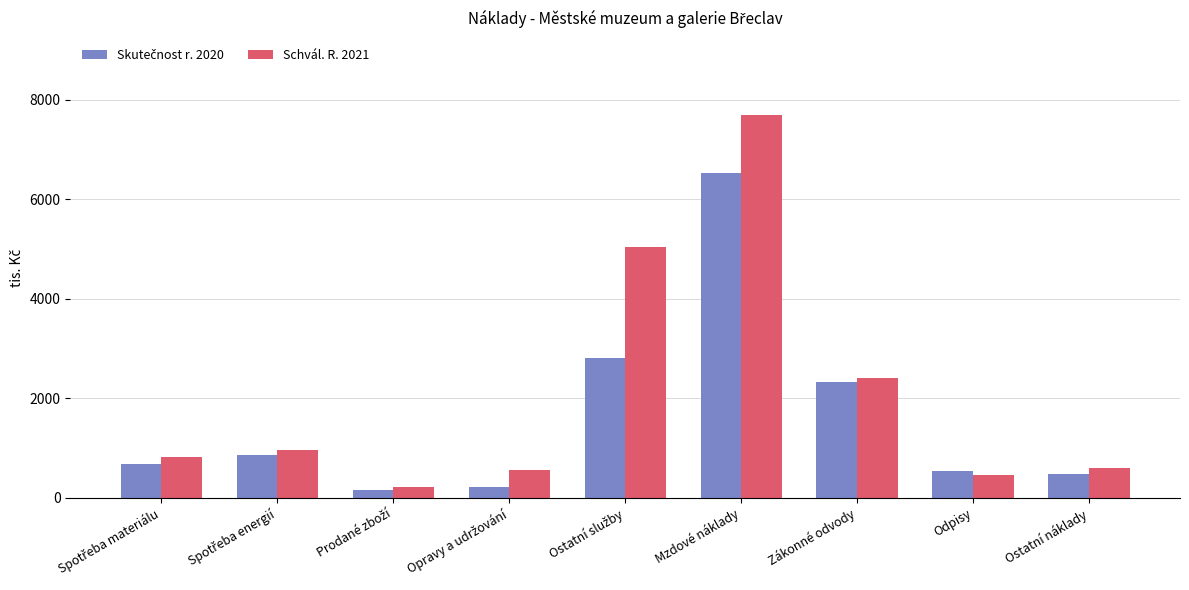

What position from the left is Mzdové náklady?

6